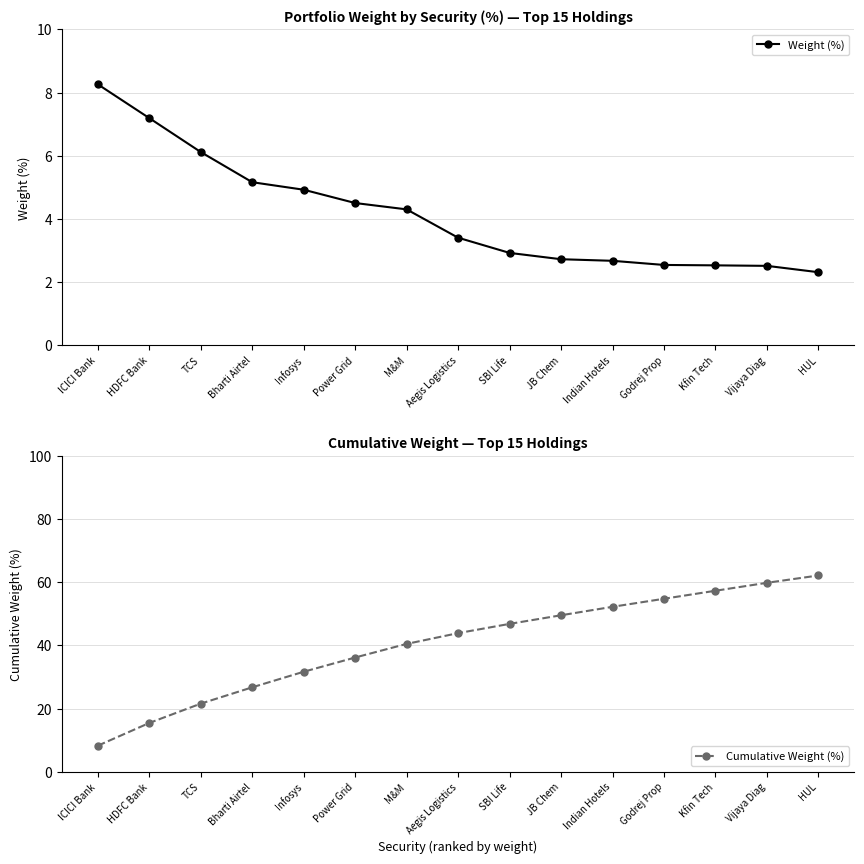

Rank the series by their maximum value, from lowest to highest.

Weight (%), Cumulative Weight (%)